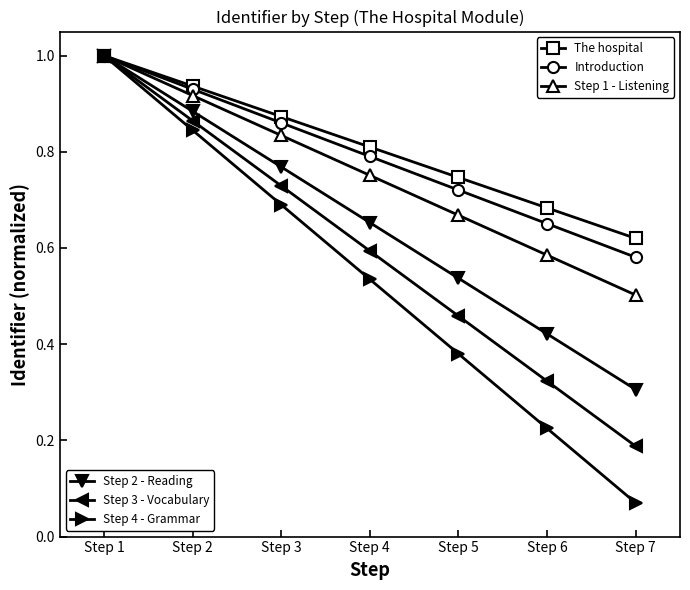

At which category is the sum across all series the highest?

Step 1